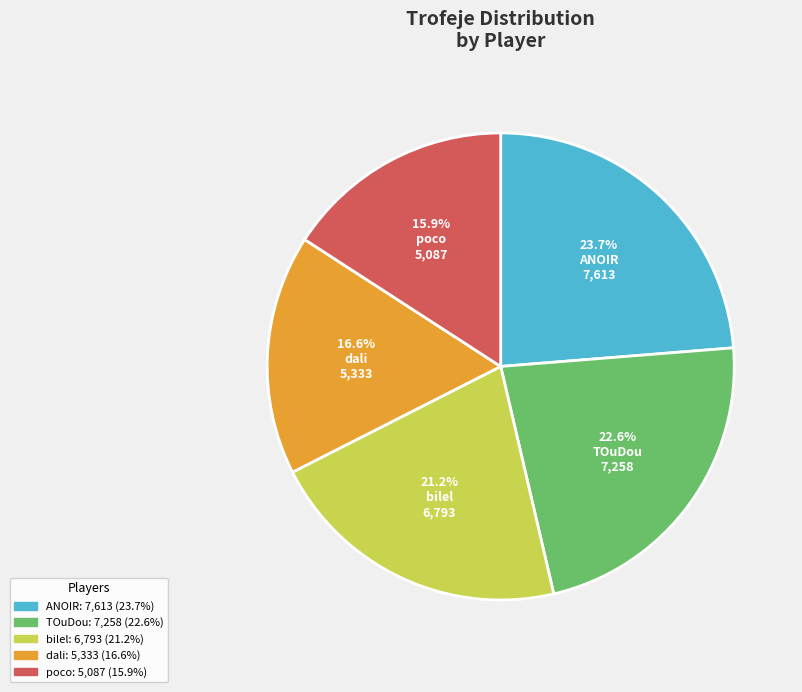

To the nearest percent, what portion does dali represent?

17%